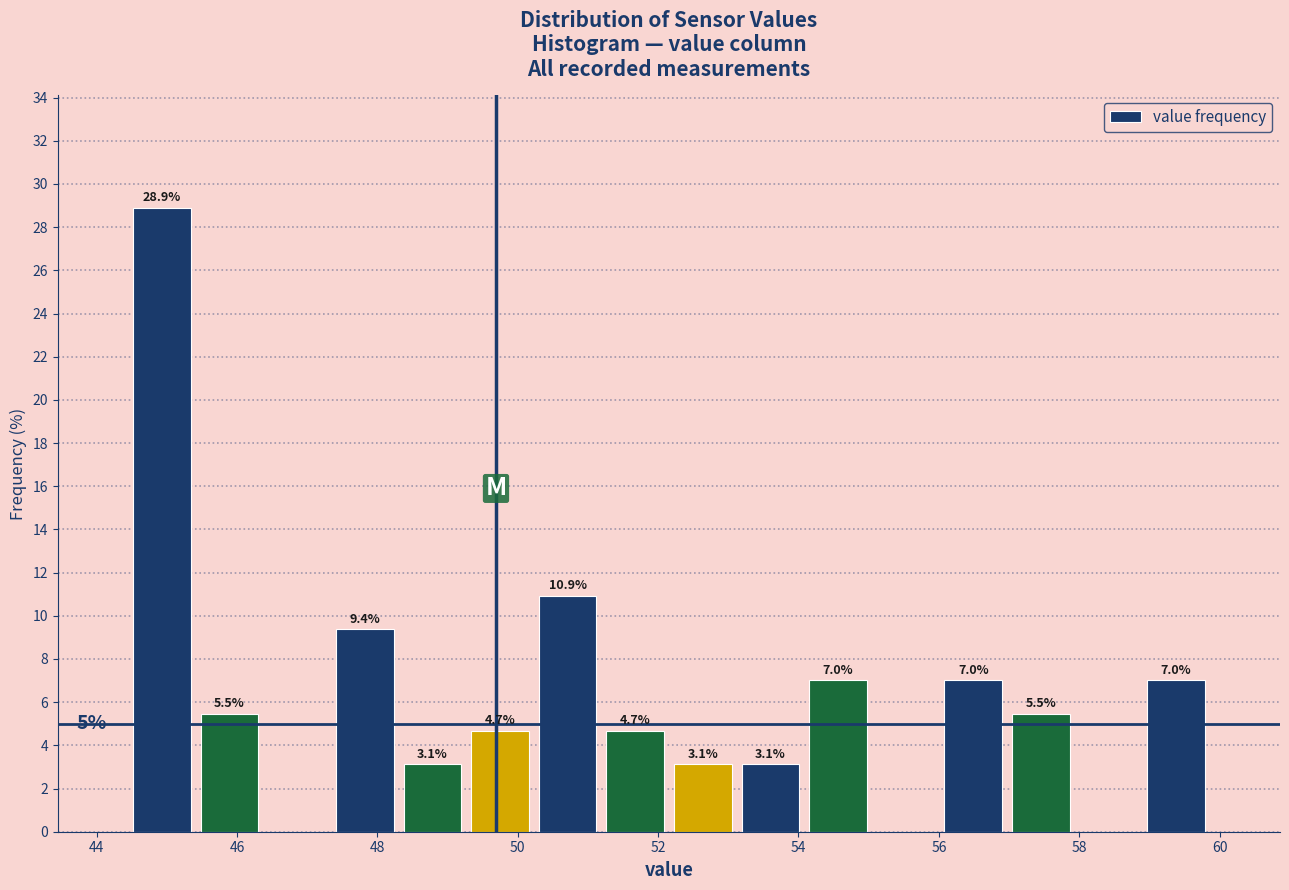

Over which range of the x-axis is the bar tallest?

44.4 to 45.4